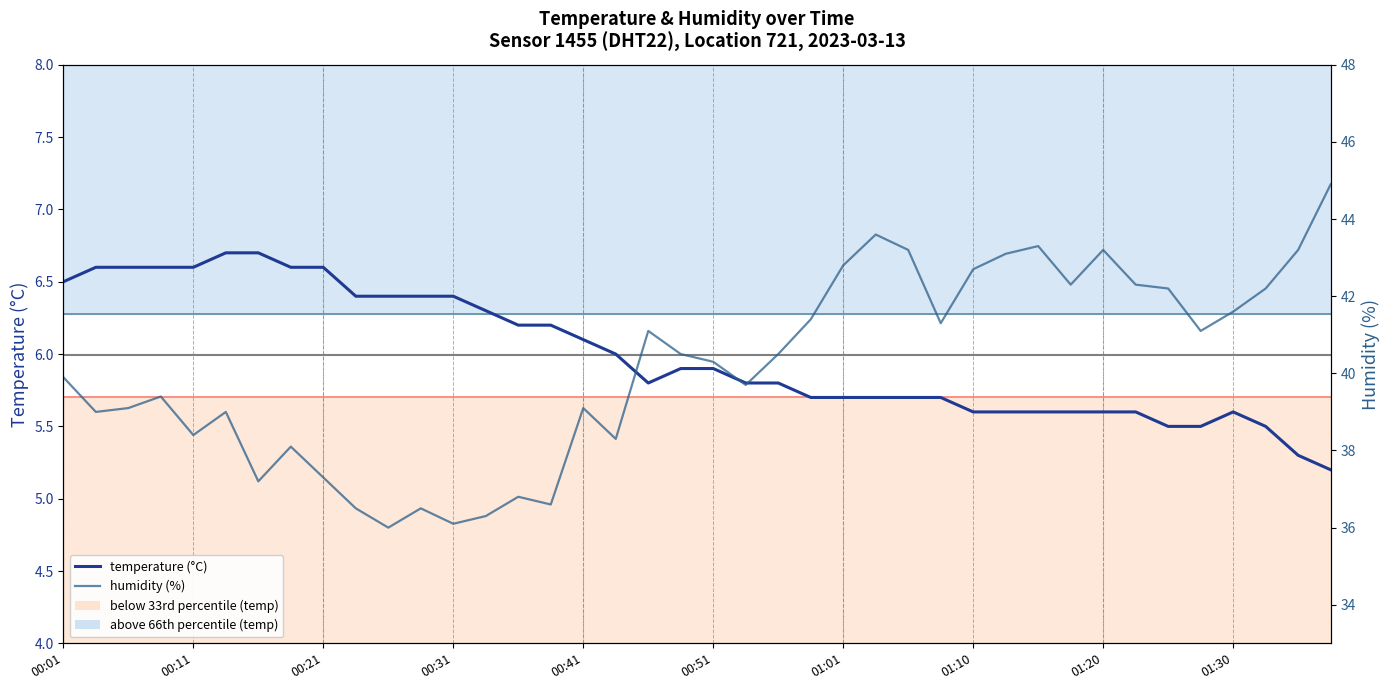

How many interior local peaks does the humidity (%) series have?

10